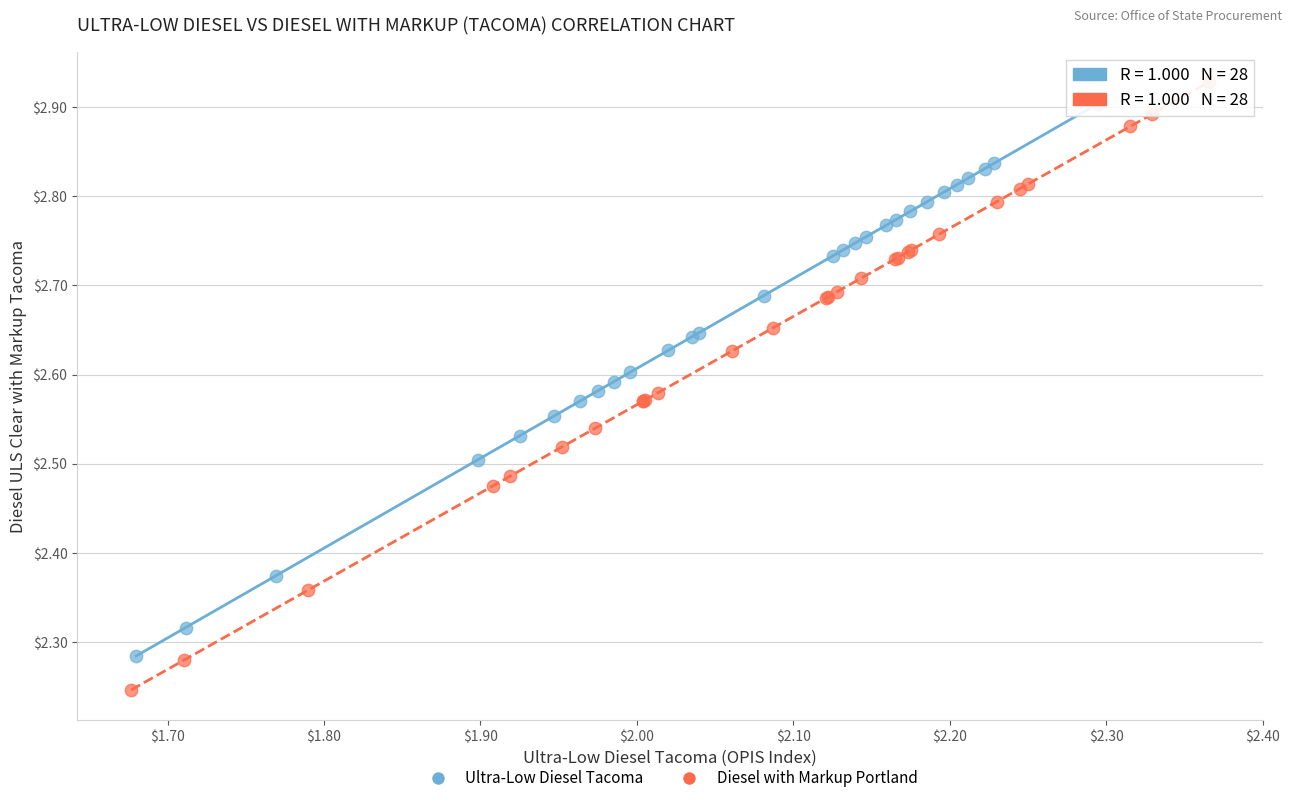

What are all the series names shown in the legend?

Ultra-Low Diesel Tacoma, Diesel with Markup Portland